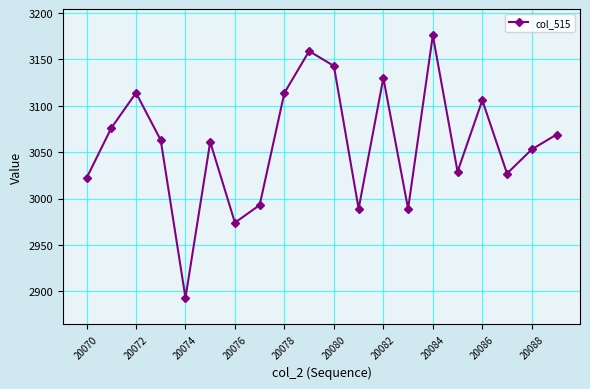

How many data points are less than 3063?

10